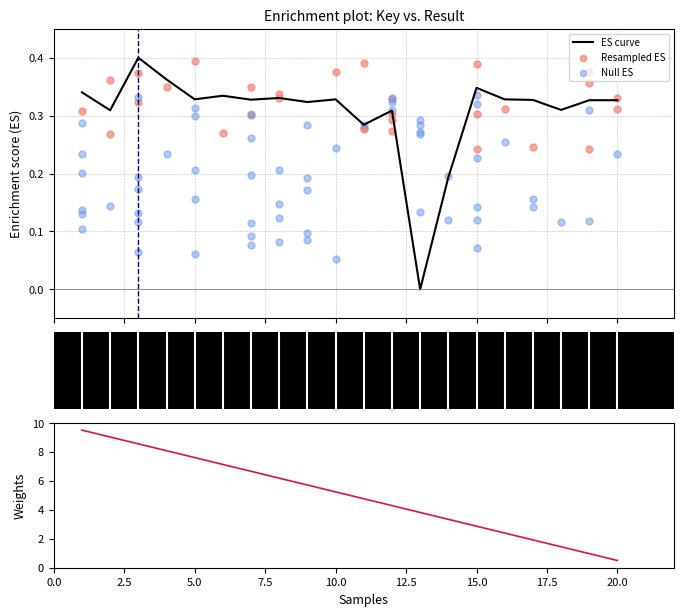

Between 15 and 11, which is larger?

15